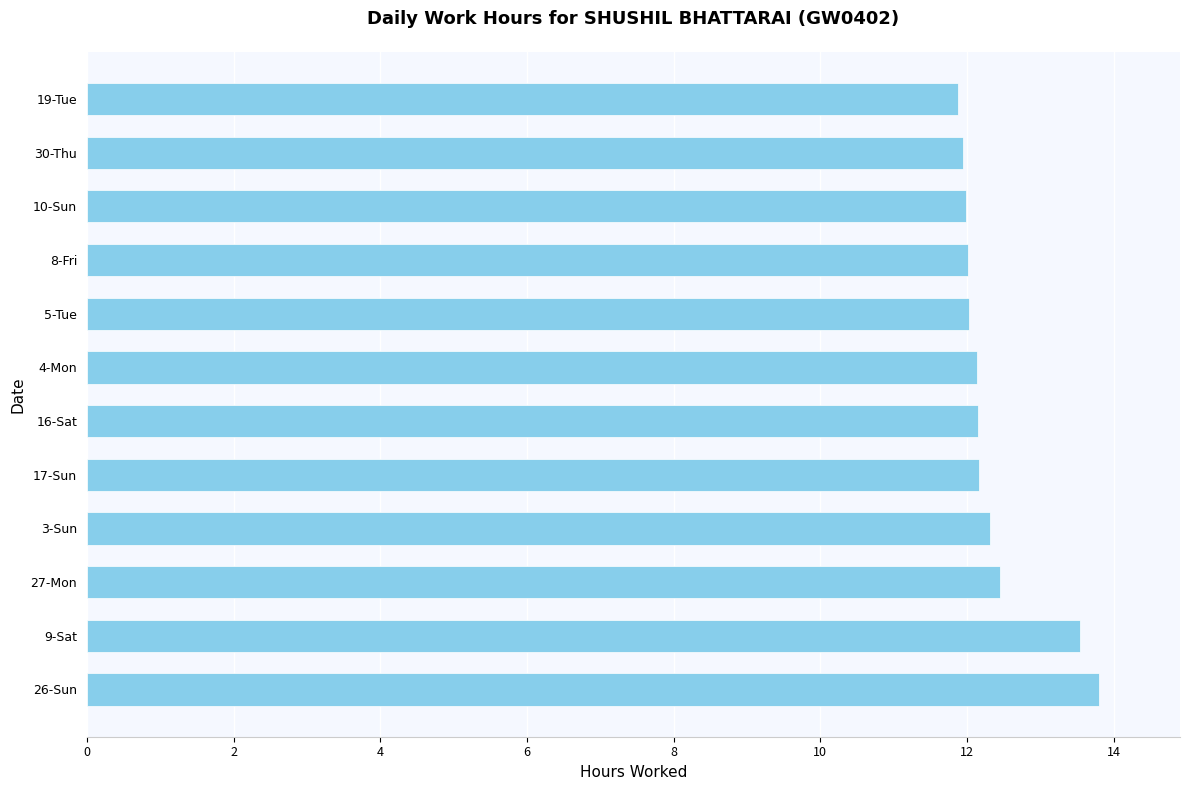

How many bars are there in total?

12